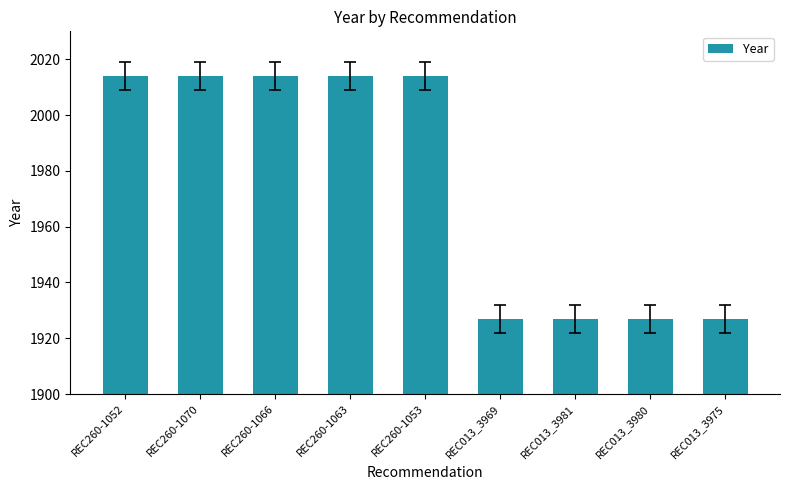

Count the values in the range 1927 to 2014.

9